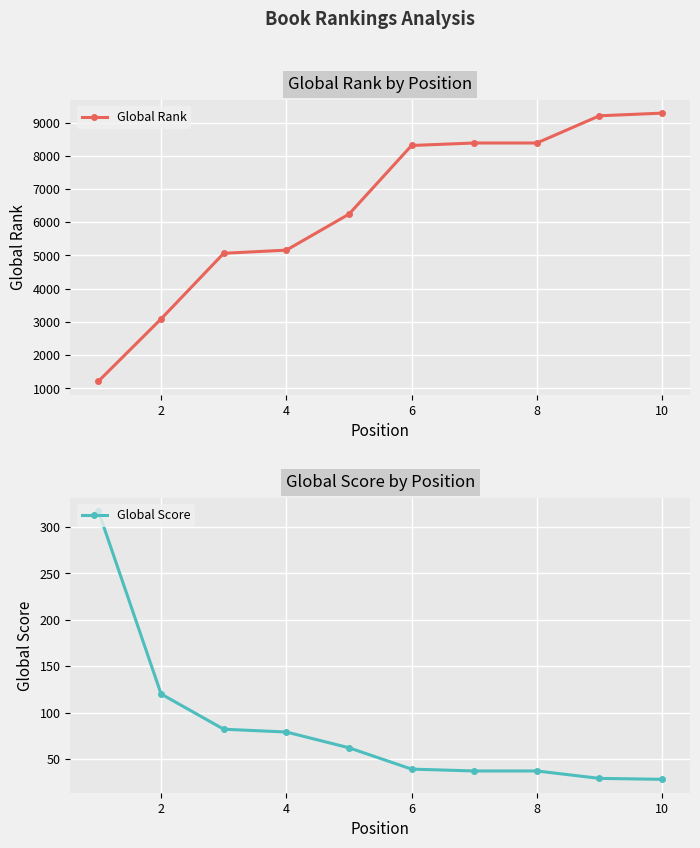

The value of Global Rank at 6 is 8309. True or false?

True